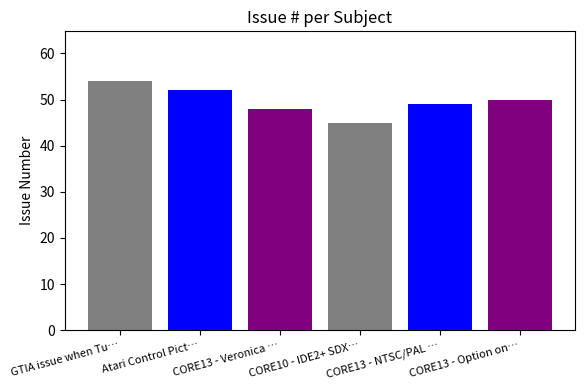

True or false: the data shows 29 at CORE13 - Veronica ….

False